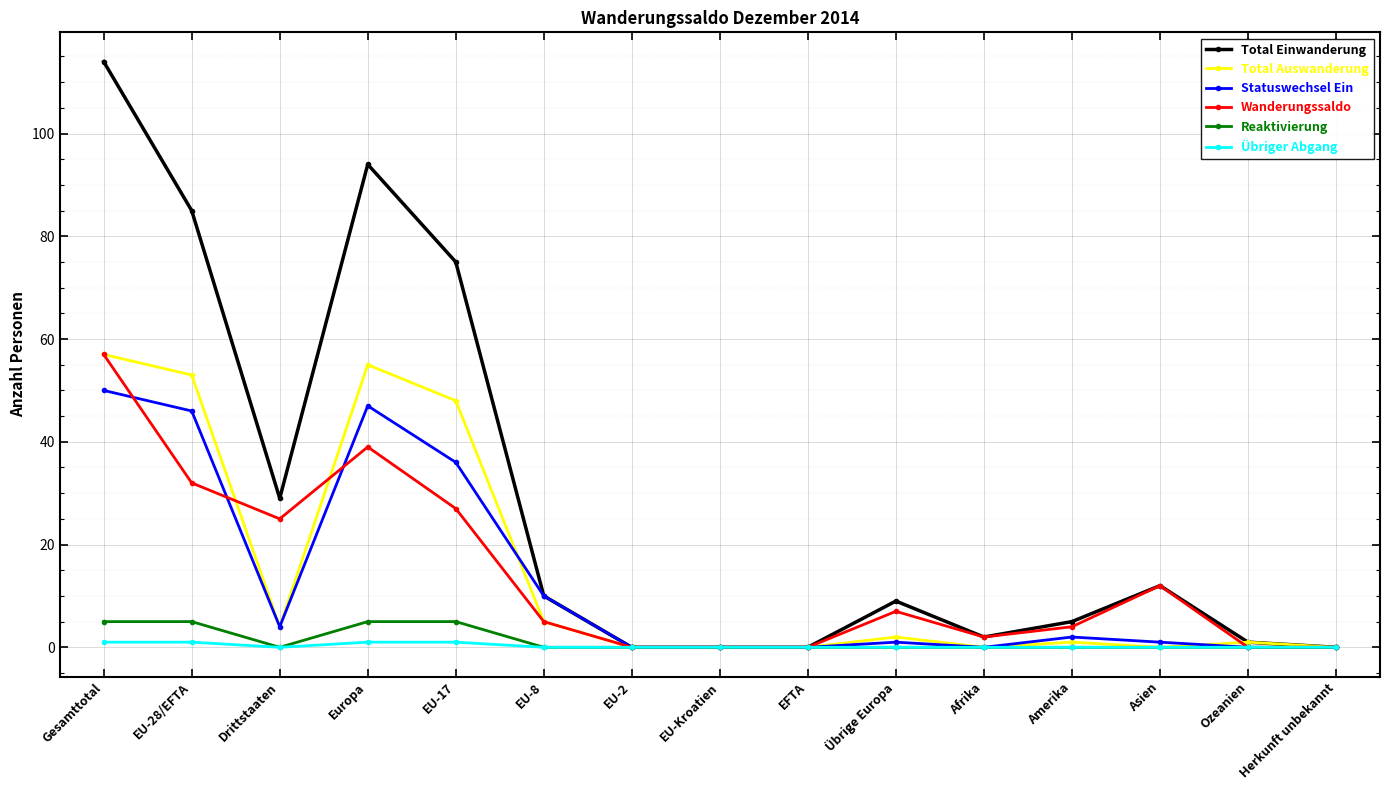

Which series has the widest spread of values?

Total Einwanderung